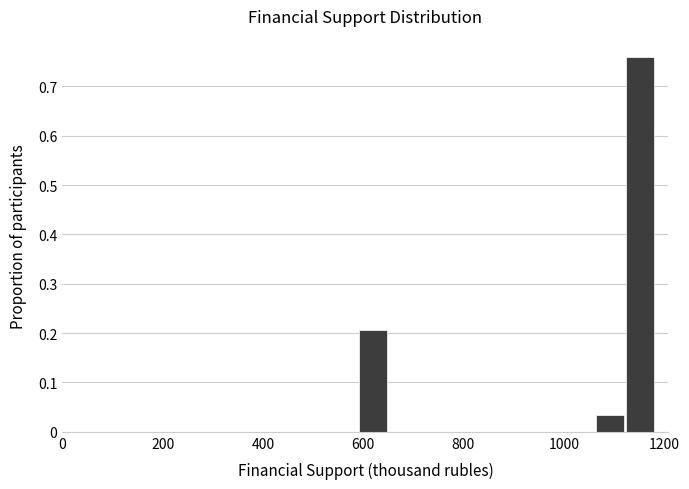

Read against the x-axis, roughly where is the centre of the tallest bar?

1160